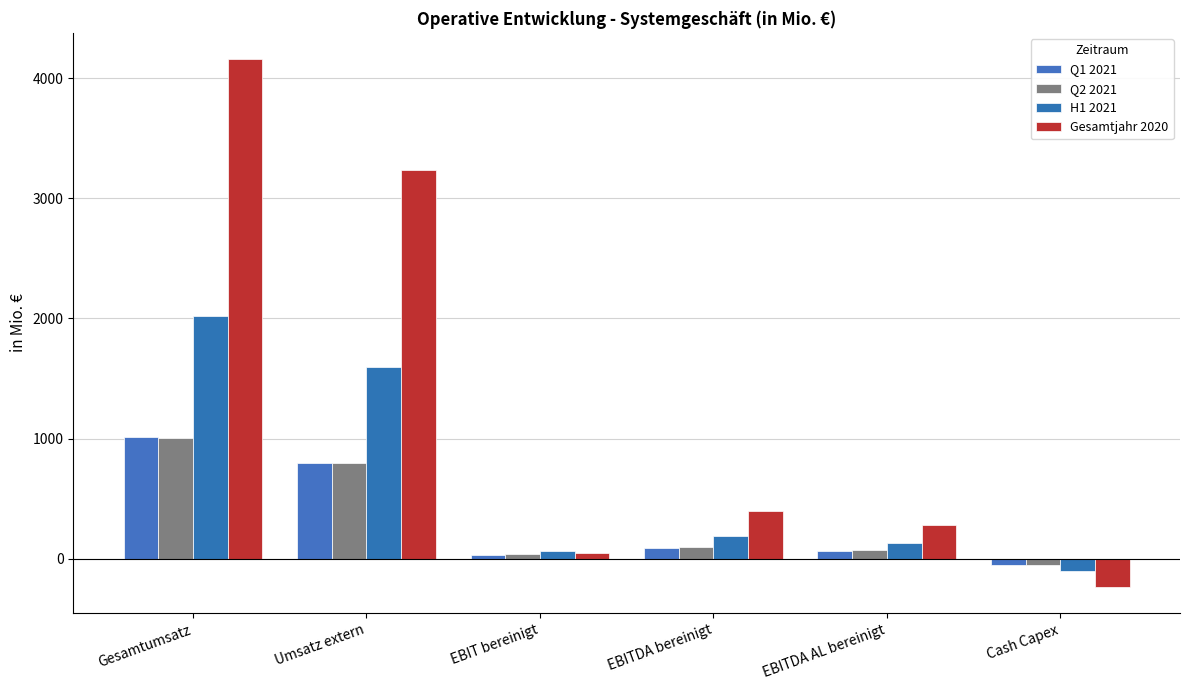

What position from the right is EBITDA AL bereinigt?

2